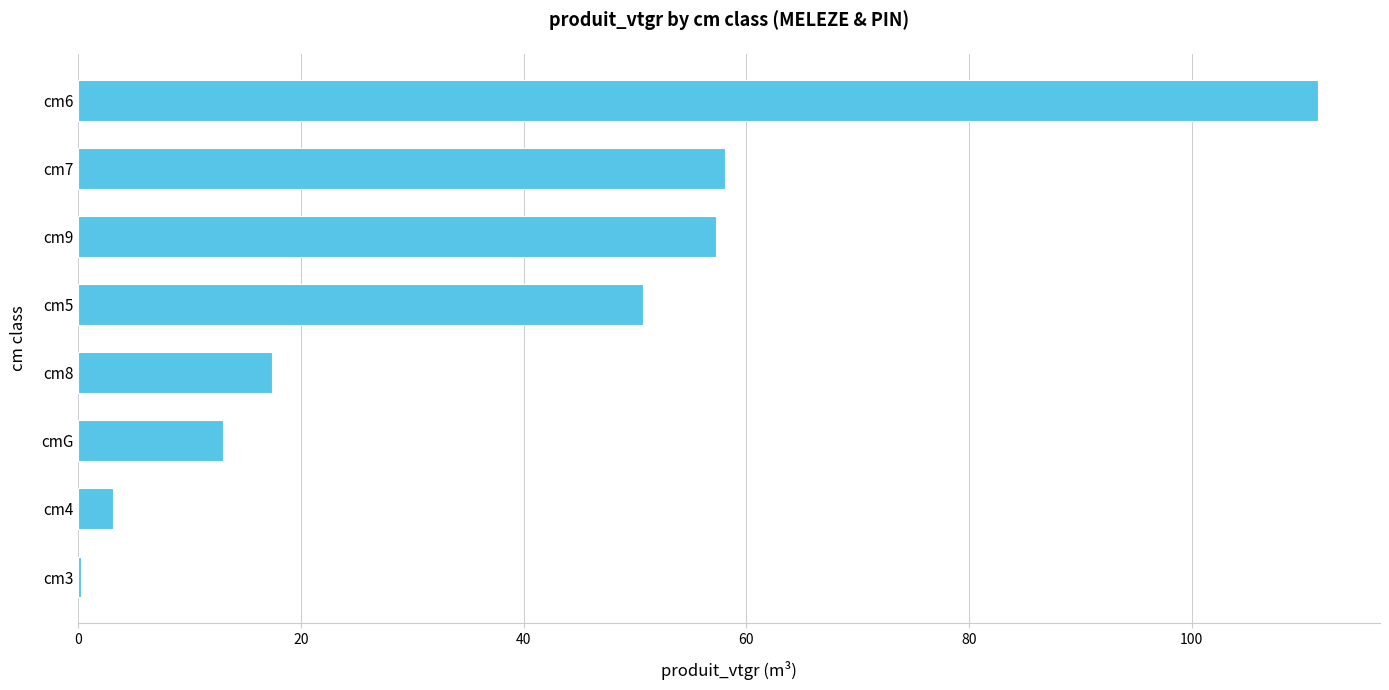

The value at cm8 is 10.3. True or false?

False